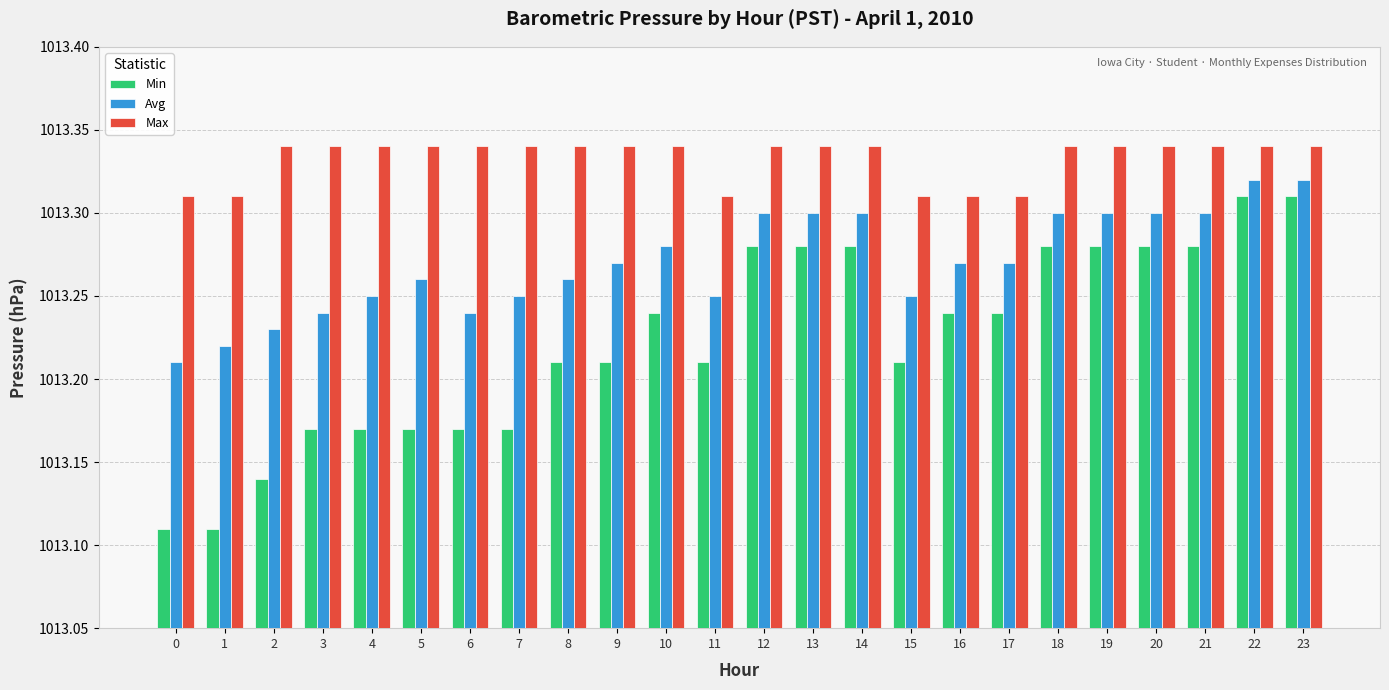

Rank the series at 15 from highest to lowest value.

Max, Avg, Min